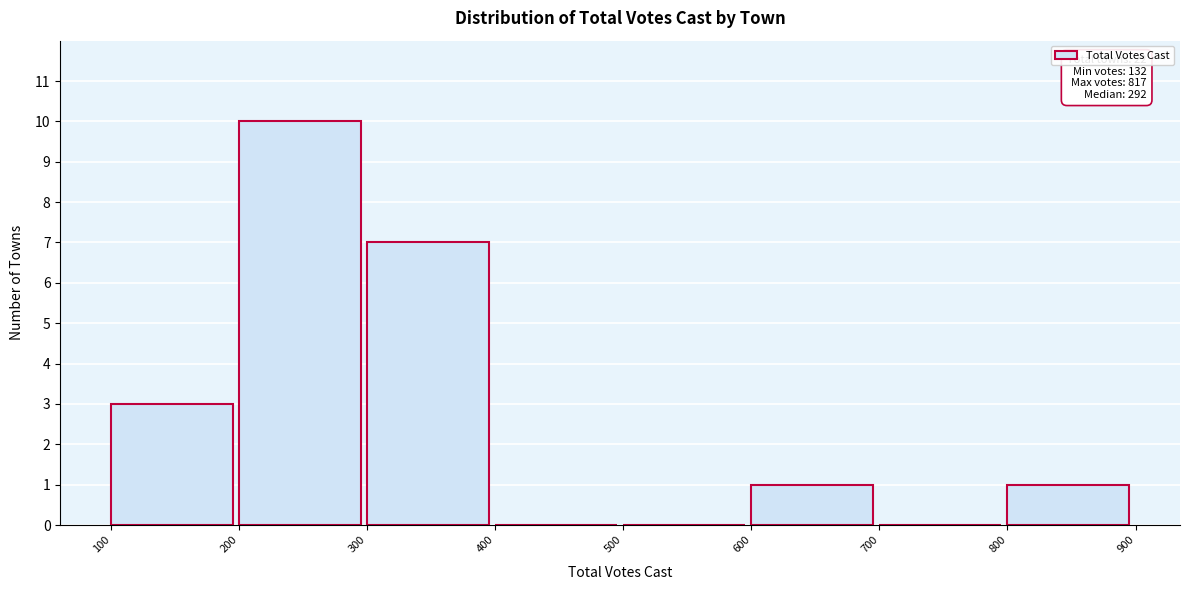

Which range on the x-axis has the tallest bar?

200 to 300